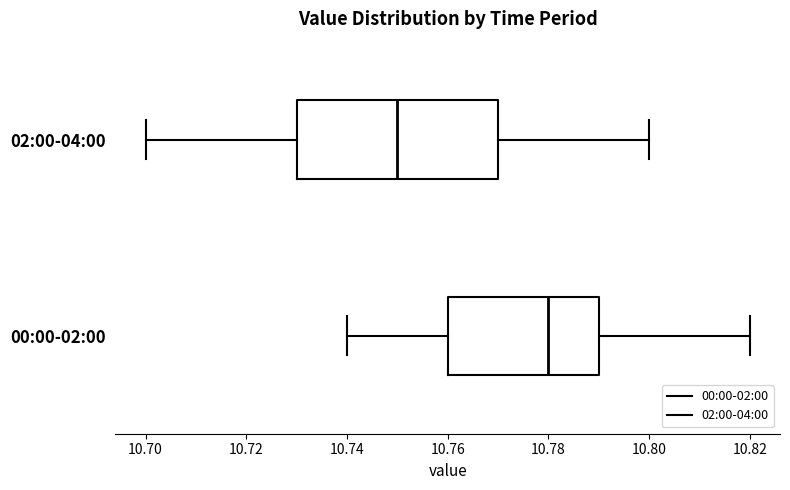

Where is the left edge of the box for 02:00-04:00 on the x-axis? The values are not printed on the chart, so give them approximately, as read against the axis.

10.73